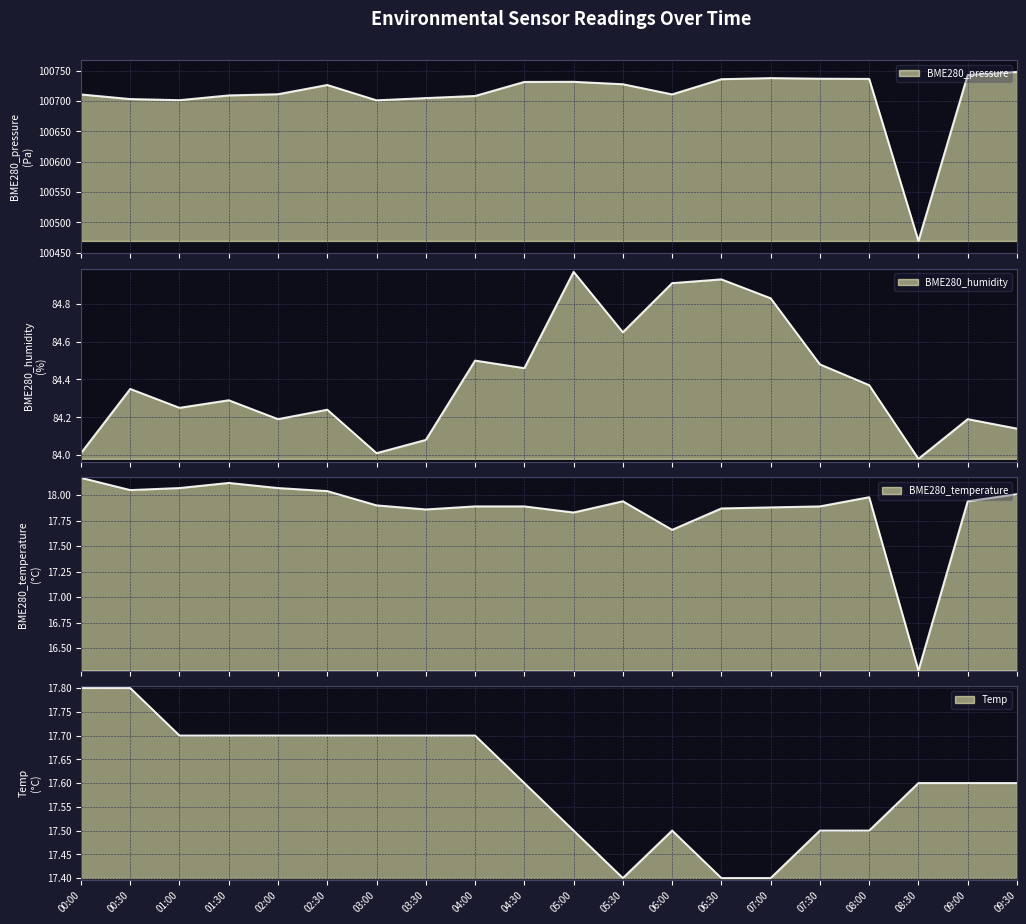

Is it true that BME280_humidity equals 84.9 at 06:00?

True